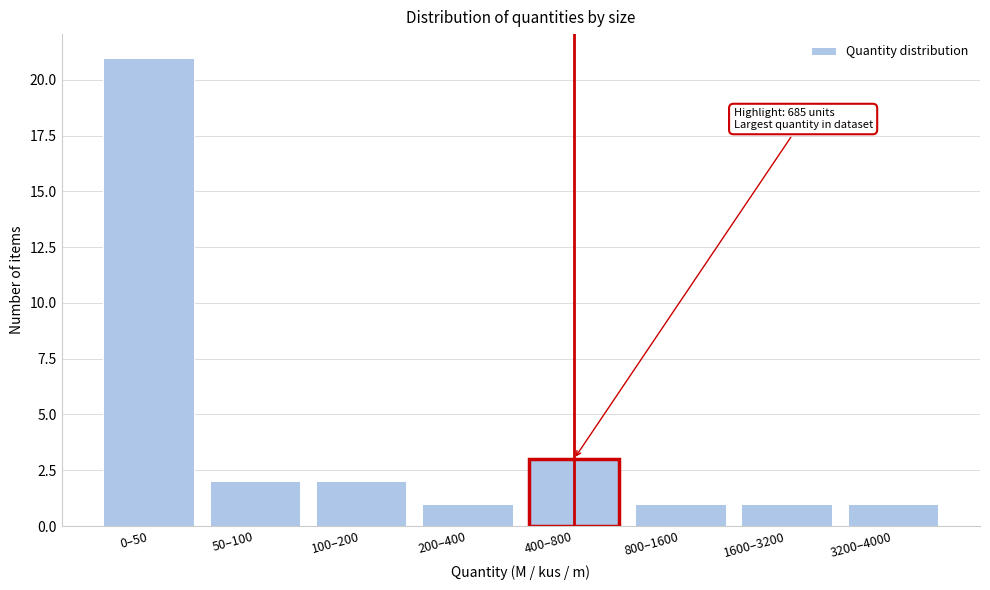

Reading left to right, extract all data points from this chart.

0–50=21	50–100=2	100–200=2	200–400=1	400–800=3	800–1600=1	1600–3200=1	3200–4000=1